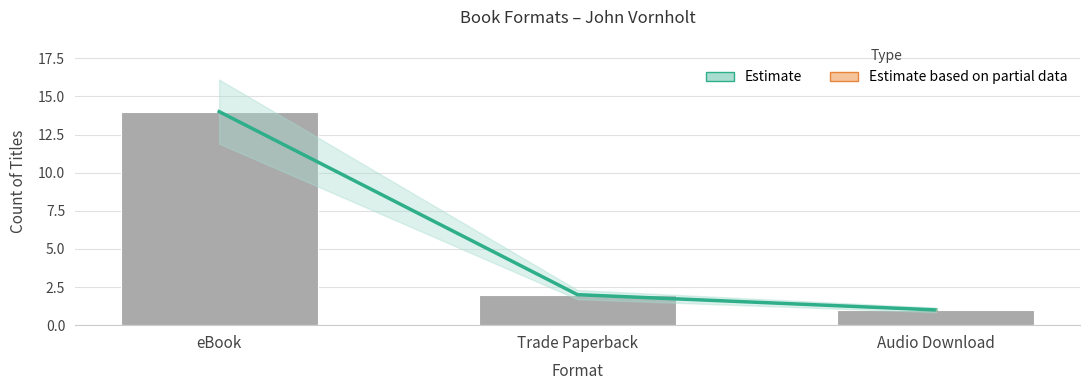

The Count series shows 7 at eBook. True or false?

False